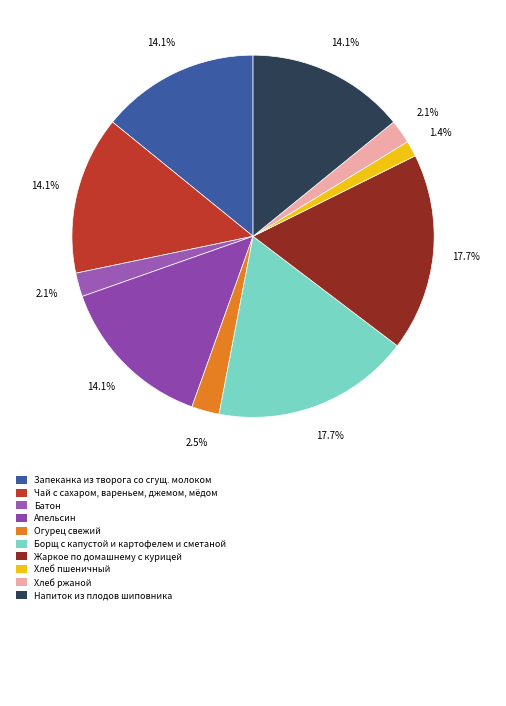

Which slice is the smallest?

Хлеб пшеничный